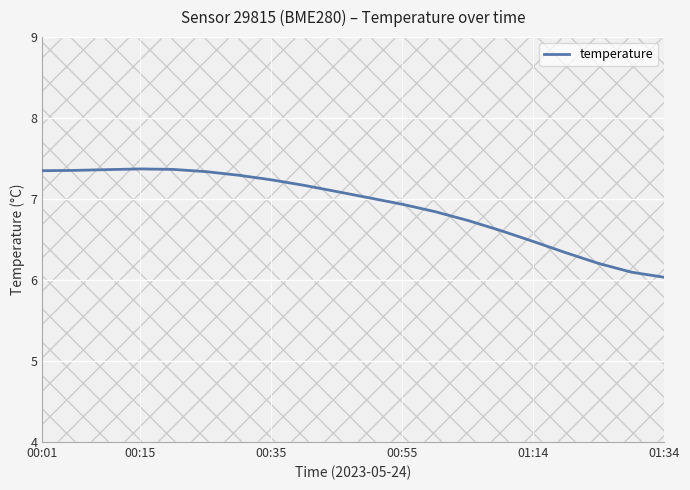

What is the sum of all values?

138.2